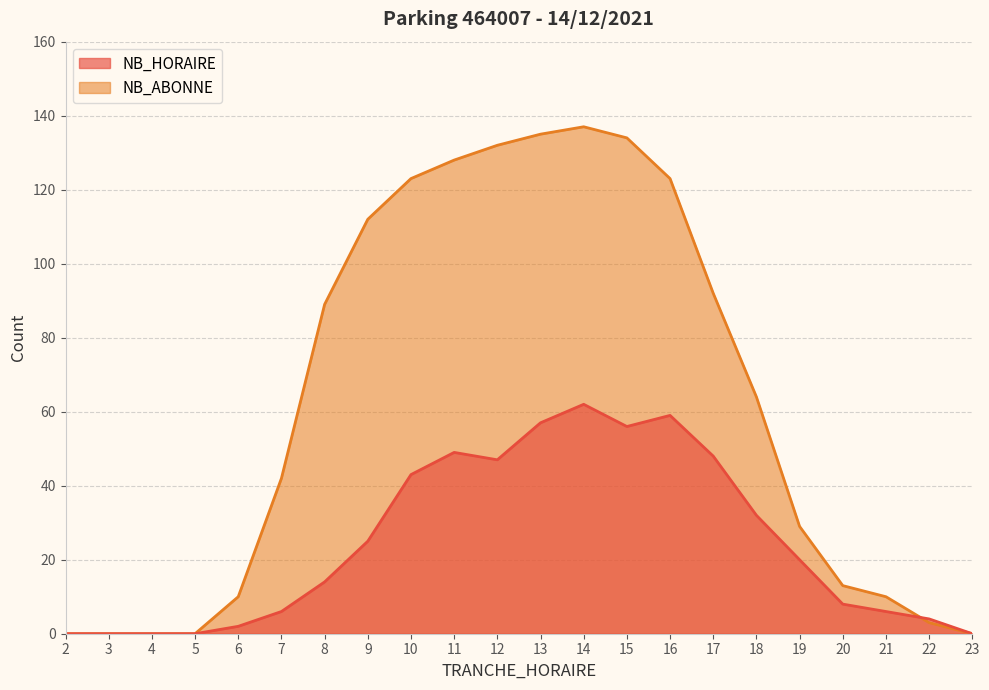

How many distinct data groups are displayed?

2